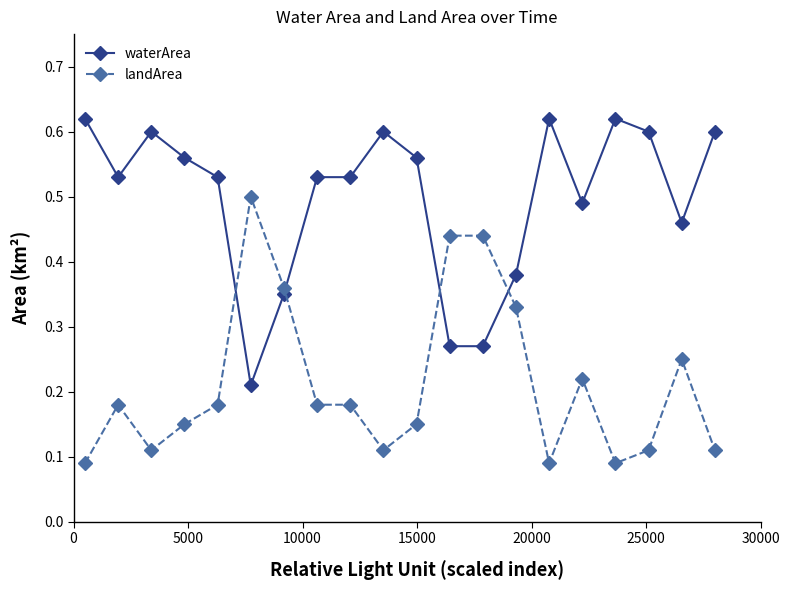

Rank the series by their average value, from lowest to highest.

landArea, waterArea